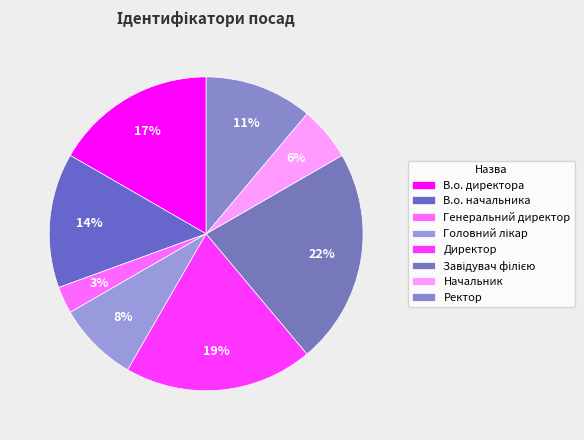

To the nearest percent, what portion does Ректор represent?

11%